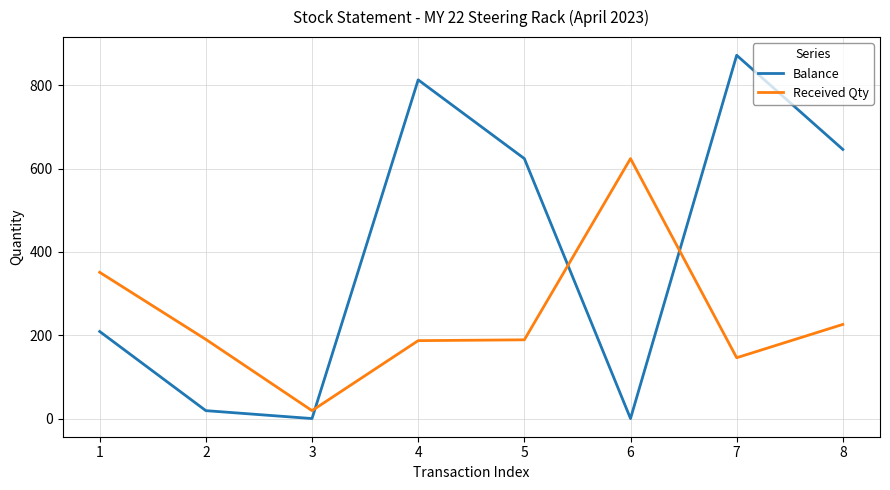

True or false: Received Qty and Balance cross at least once.

True